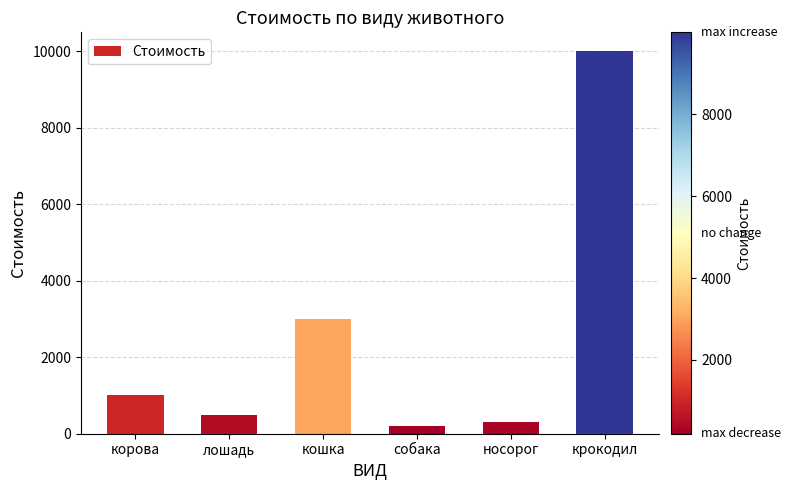

What is the maximum value shown in the chart?

9999